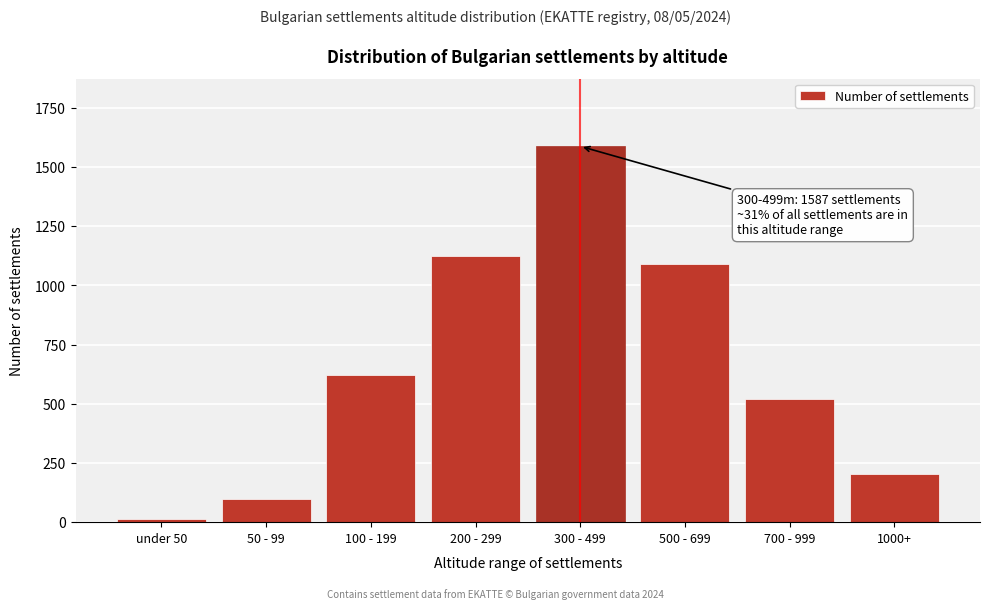

Reading left to right, extract all data points from this chart.

under 50=12	50 - 99=98	100 - 199=623	200 - 299=1124	300 - 499=1587	500 - 699=1089	700 - 999=521	1000+=205